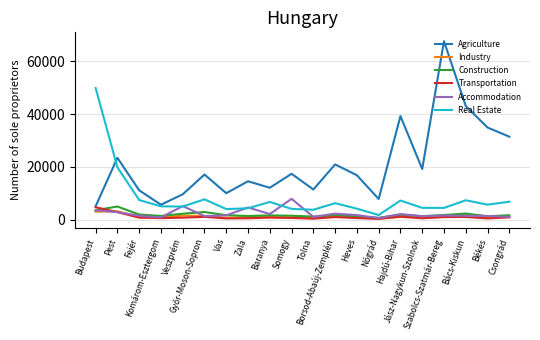

Which series has the widest spread of values?

Agriculture